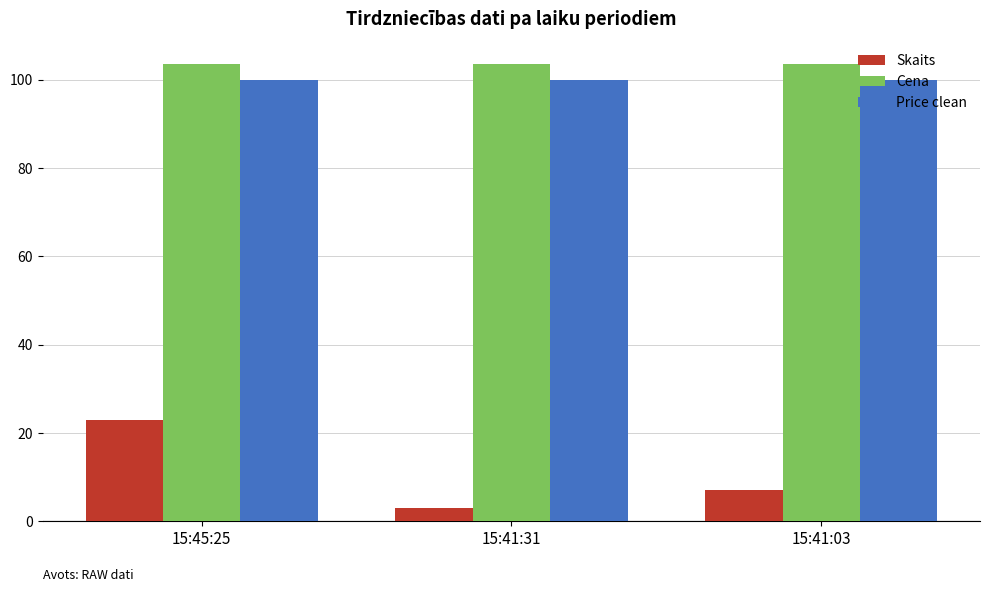

How many bars are there in each group?

3